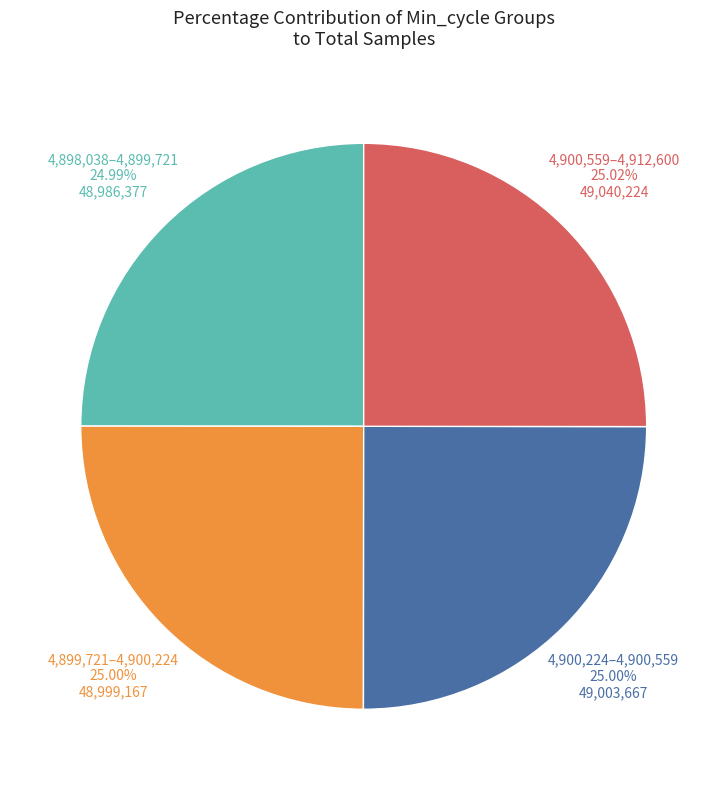

Is there a majority slice in this chart?

No